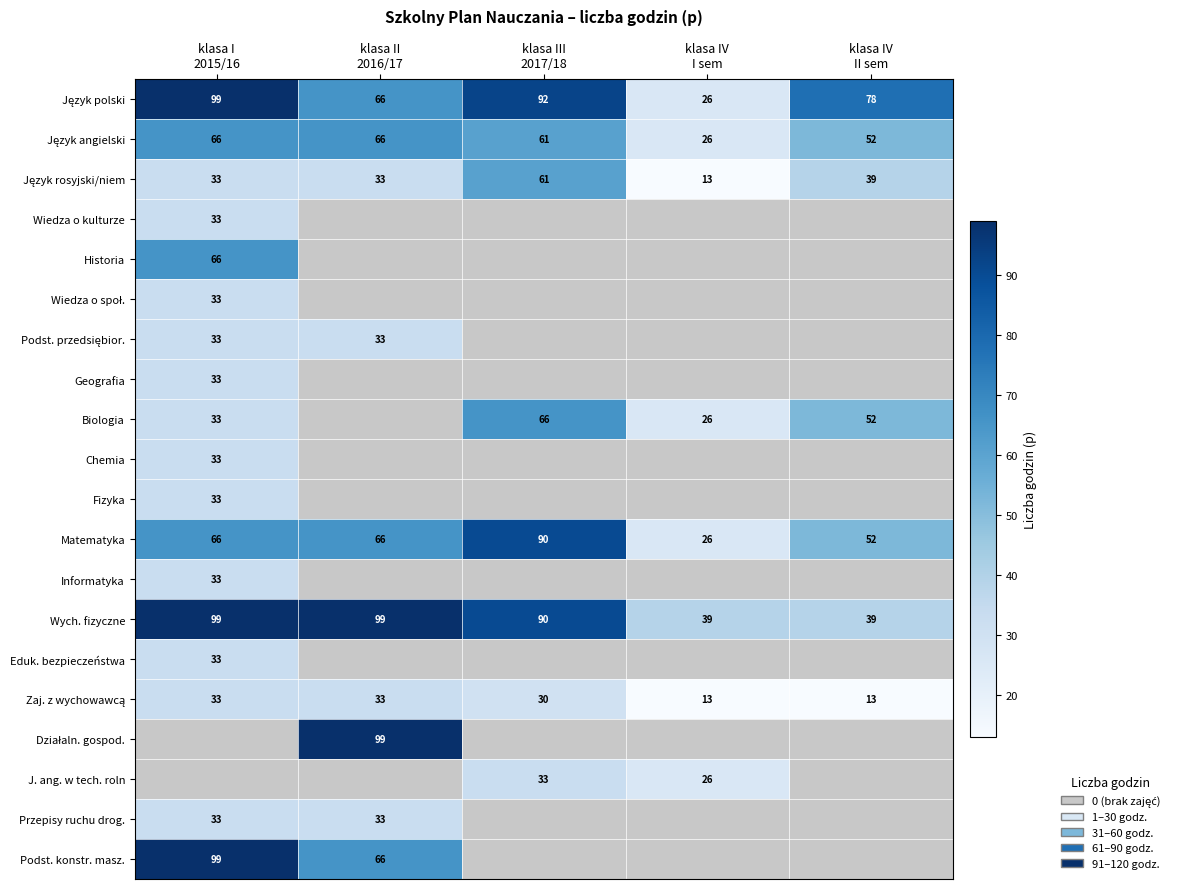

Between klasa I
2015/16 and klasa IV
I sem, which is larger?

klasa I
2015/16